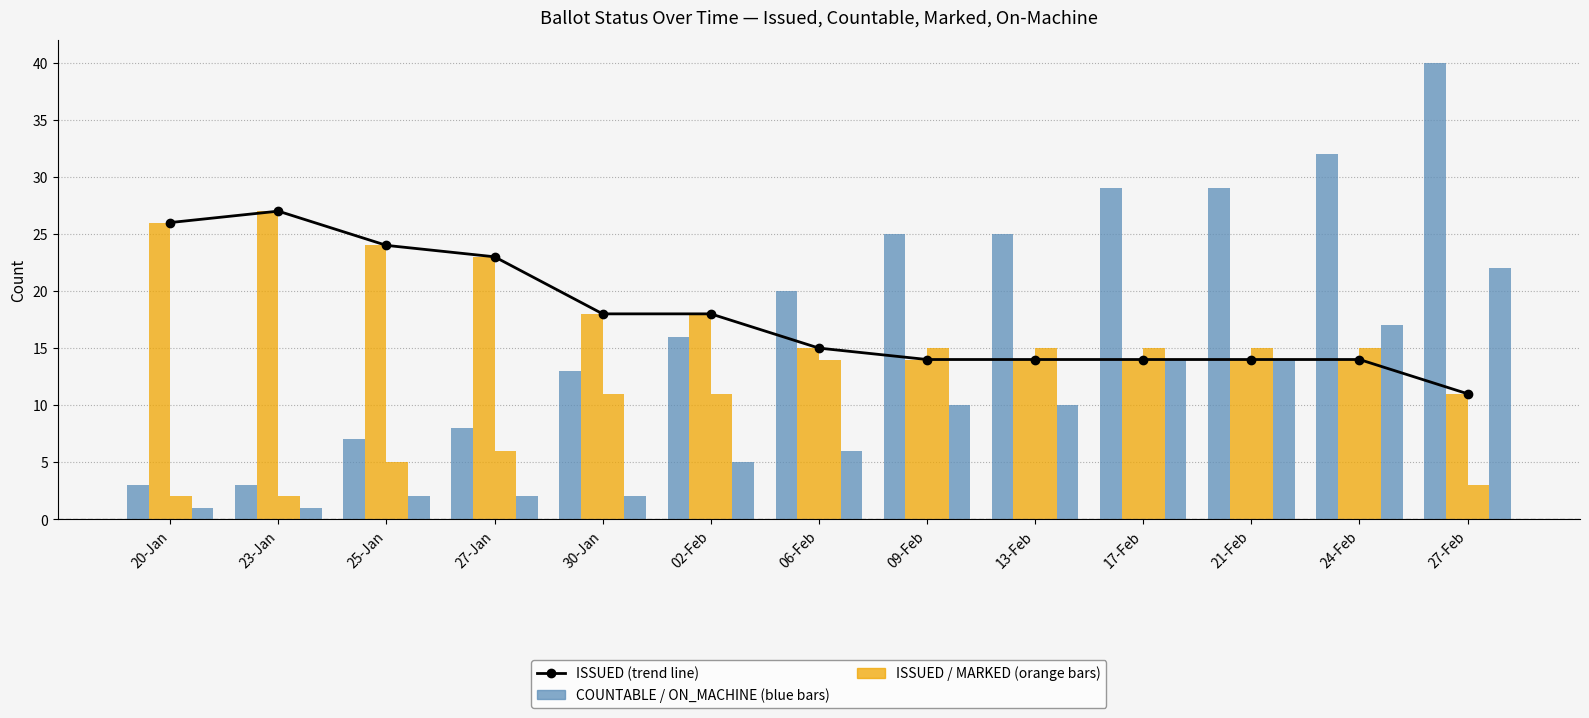

Reading right to left, extract all data points from this chart.

ISSUED (trend): 11	14	14	14	14	14	15	18	18	23	24	27	26
COUNTABLE: 40	32	29	29	25	25	20	16	13	8	7	3	3
ISSUED: 11	14	14	14	14	14	15	18	18	23	24	27	26
MARKED: 3	15	15	15	15	15	14	11	11	6	5	2	2
ON_MACHINE: 22	17	14	14	10	10	6	5	2	2	2	1	1